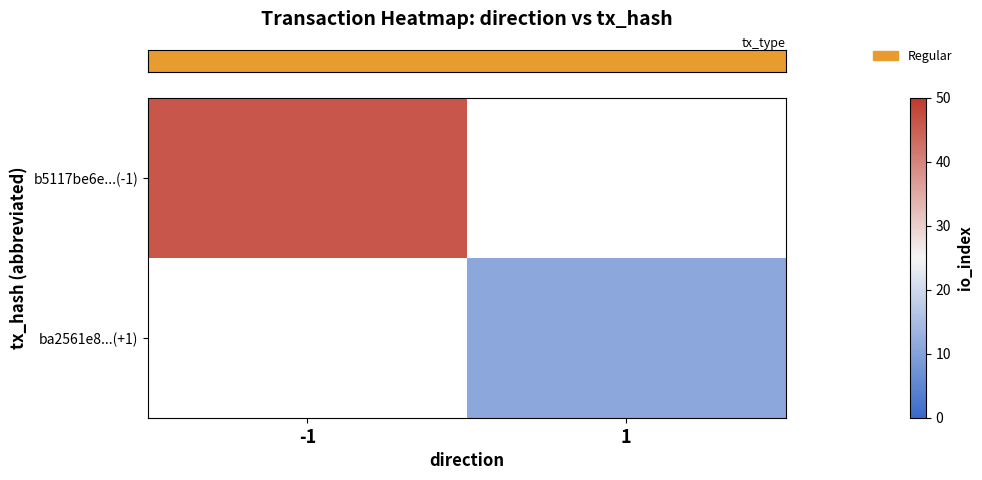

At which label does row_0 reach its minimum?

-1